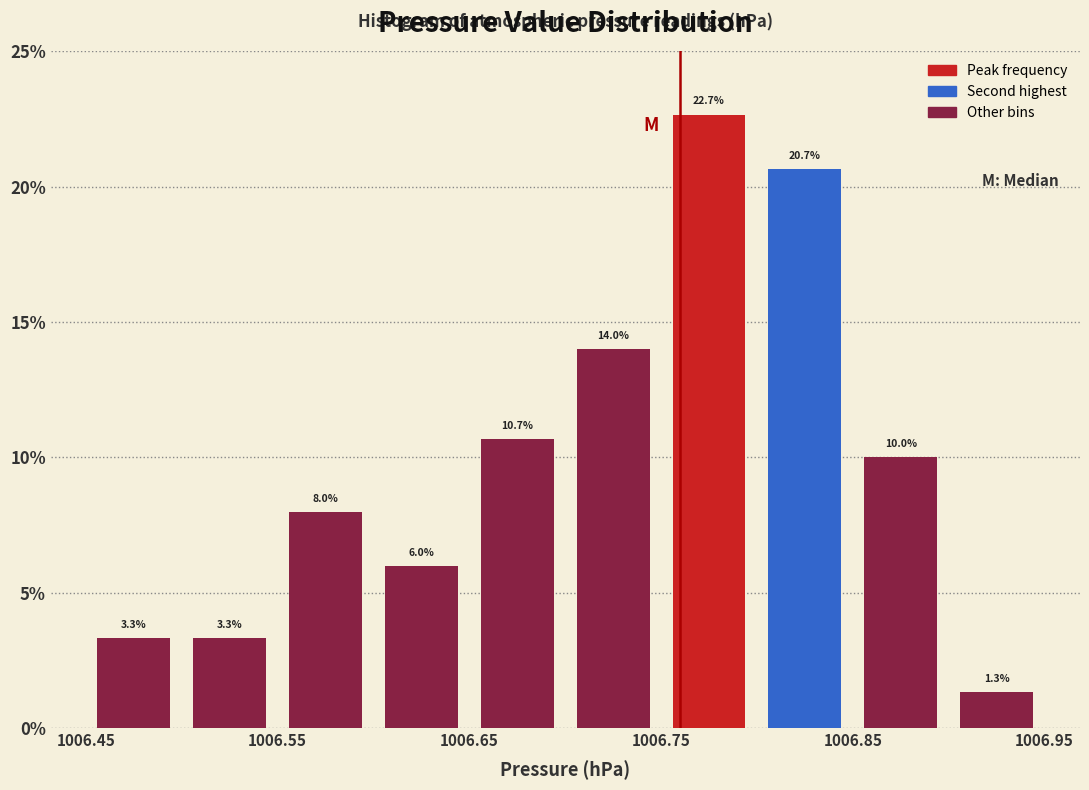

What is the height of the bar covering 1006.80 to 1006.85 on the x-axis?

20.7